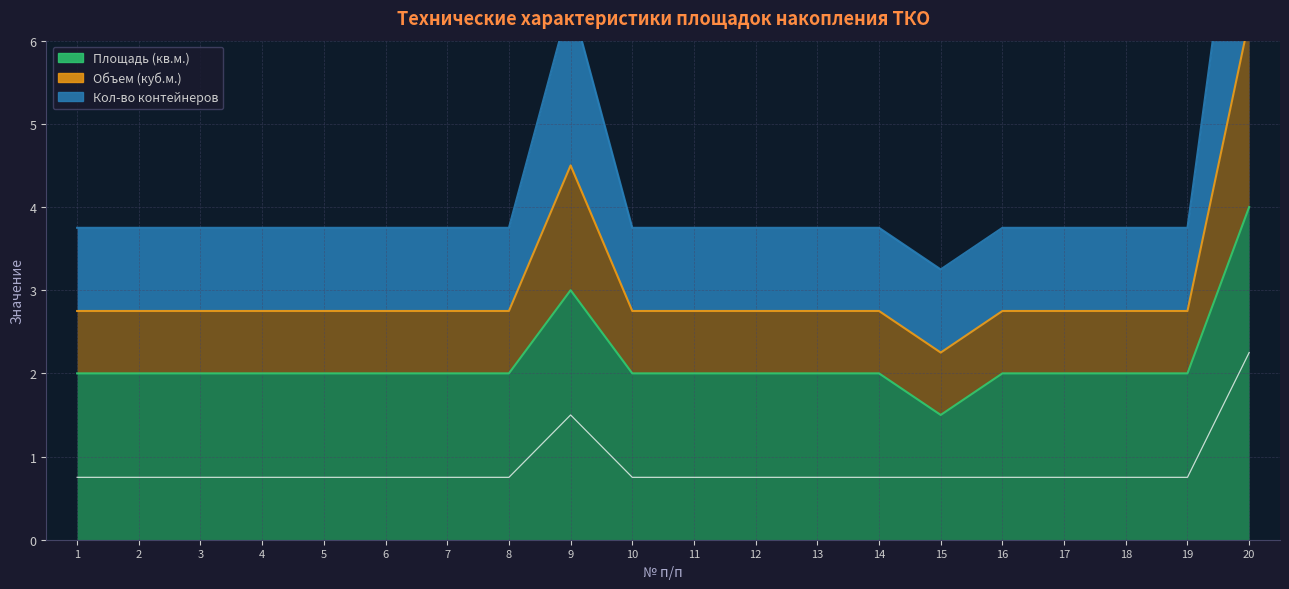

What is the total value across all series at 8?

6.5